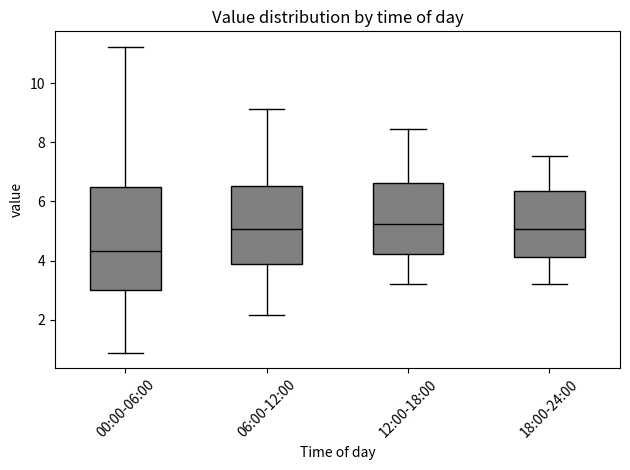

Where does the lower whisker of the box for 18:00-24:00 end on the y-axis? The values are not printed on the chart, so give them approximately, as read against the axis.

3.2